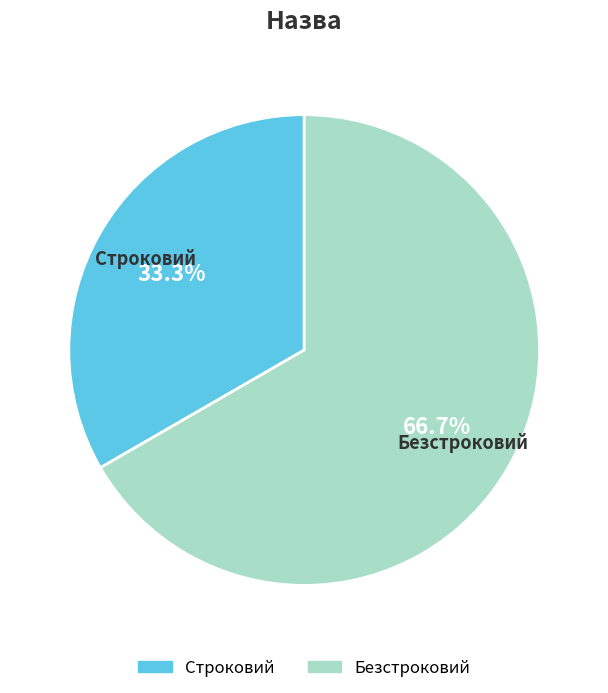

Does Строковий account for over 50% of the chart?

No